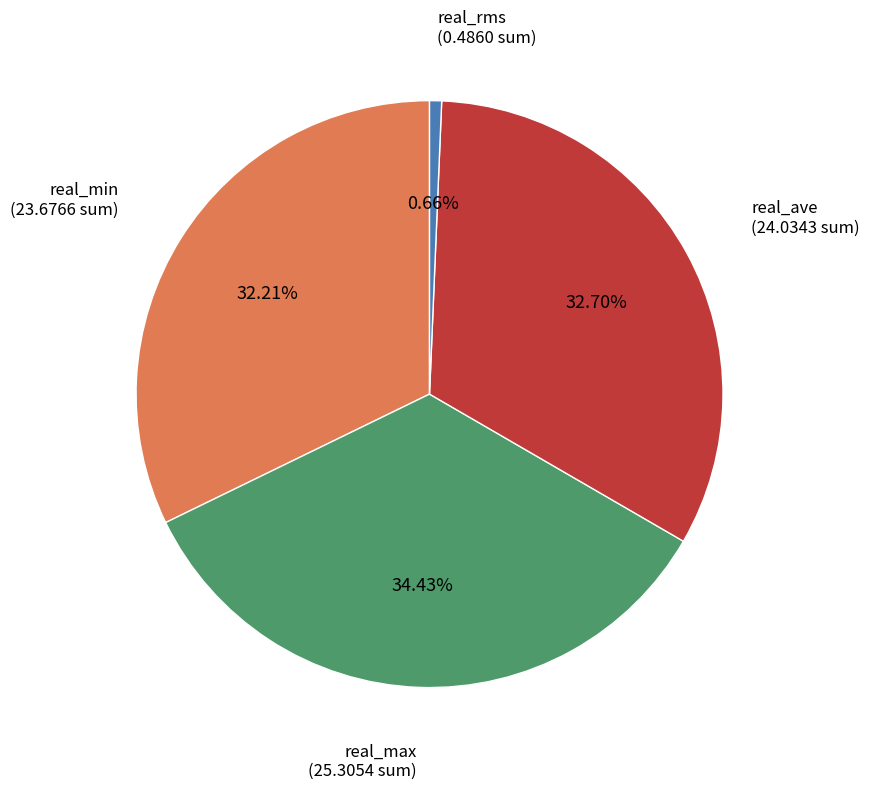

Rank the categories by value from highest to lowest.

real_max, real_ave, real_min, real_rms